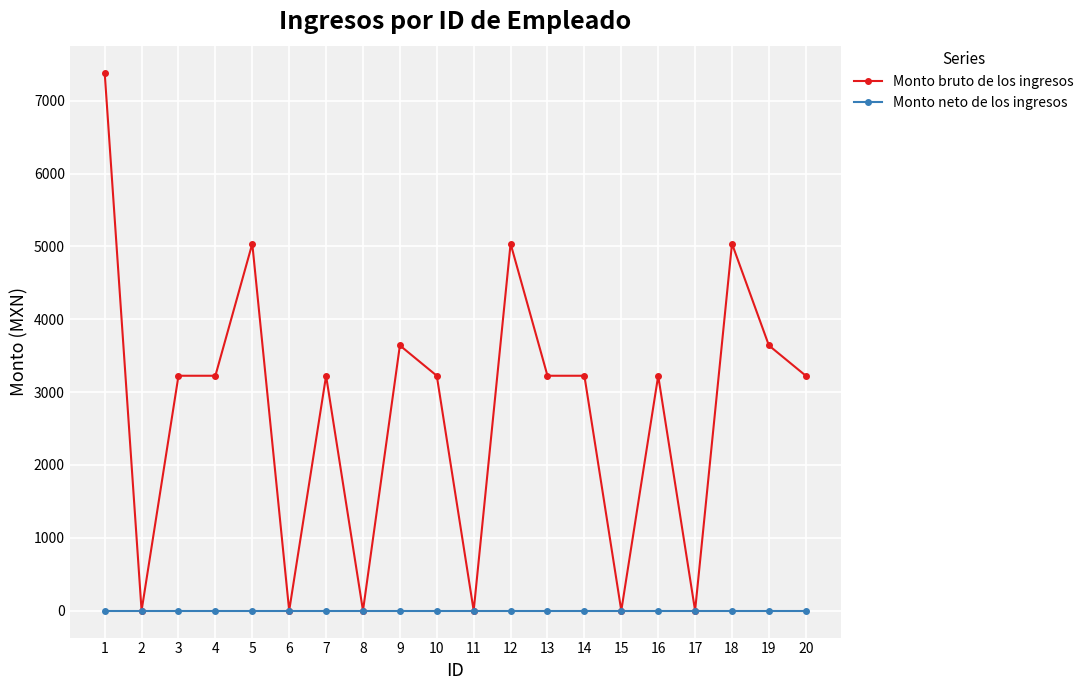

Reading right to left, list all the values displayed in this chart.

Monto bruto de los ingresos: 20=3225	19=3641	18=5038	17=0	16=3225	15=0	14=3225	13=3225	12=5038	11=0	10=3225	9=3641	8=0	7=3225	6=0	5=5038	4=3225	3=3225	2=0	1=7387
Monto neto de los ingresos: 20=0	19=0	18=0	17=0	16=0	15=0	14=0	13=0	12=0	11=0	10=0	9=0	8=0	7=0	6=0	5=0	4=0	3=0	2=0	1=0